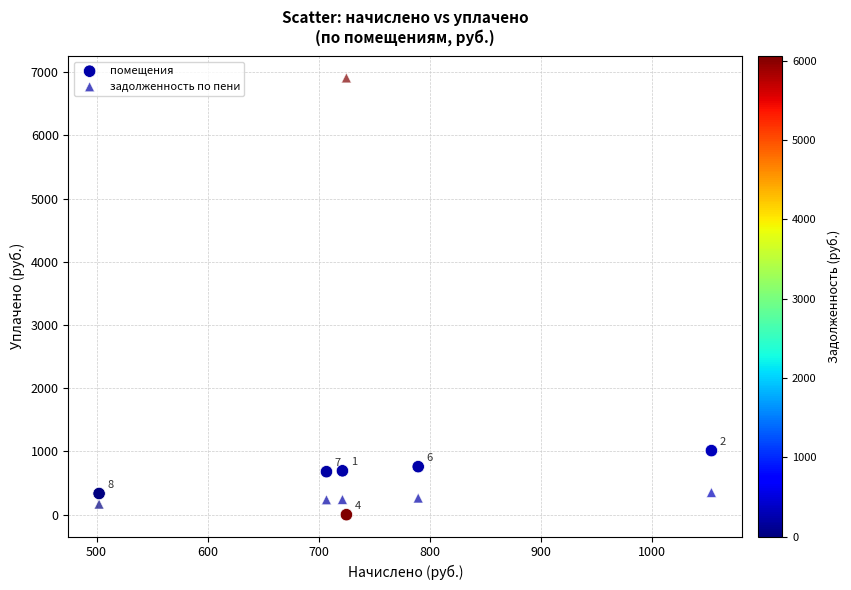

How many data points are displayed?

12